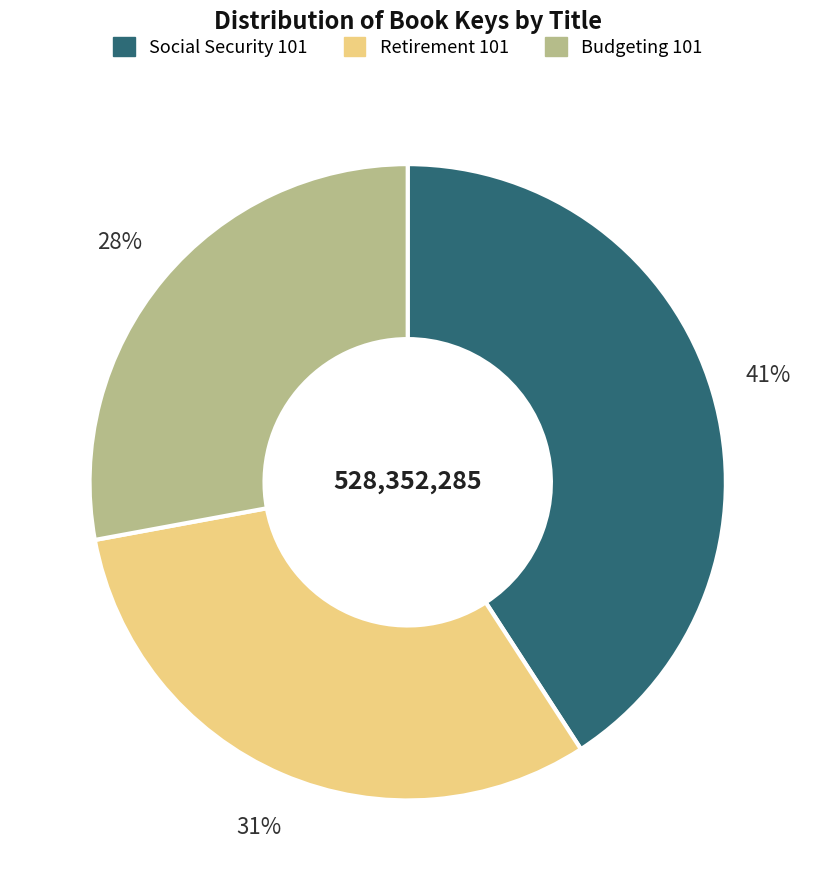

Approximately how many times larger is the value at Budgeting 101 compared to Retirement 101?

0.9